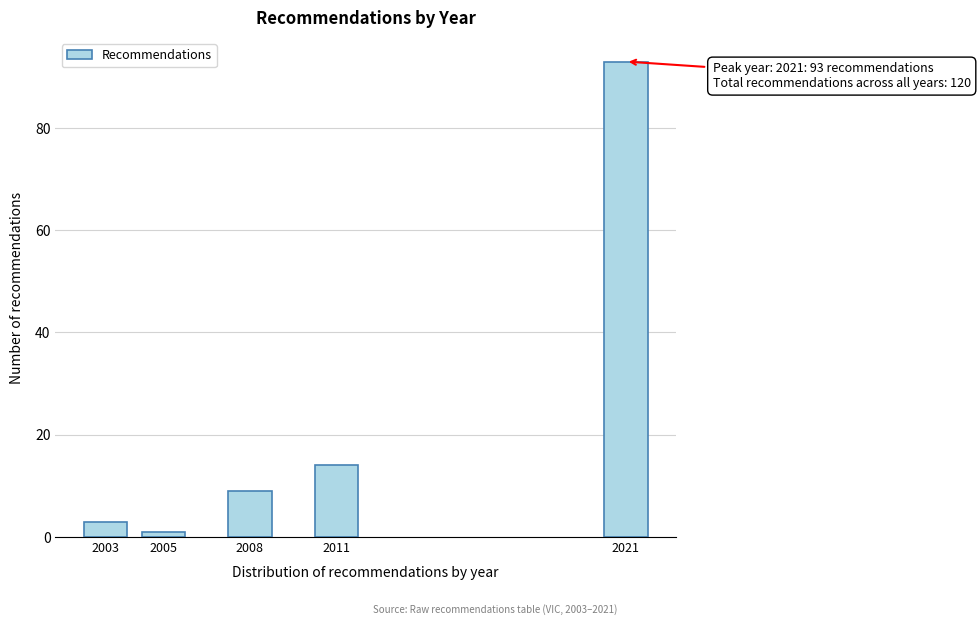

Reading right to left, extract all data points from this chart.

2021=93	2011=14	2008=9	2005=1	2003=3